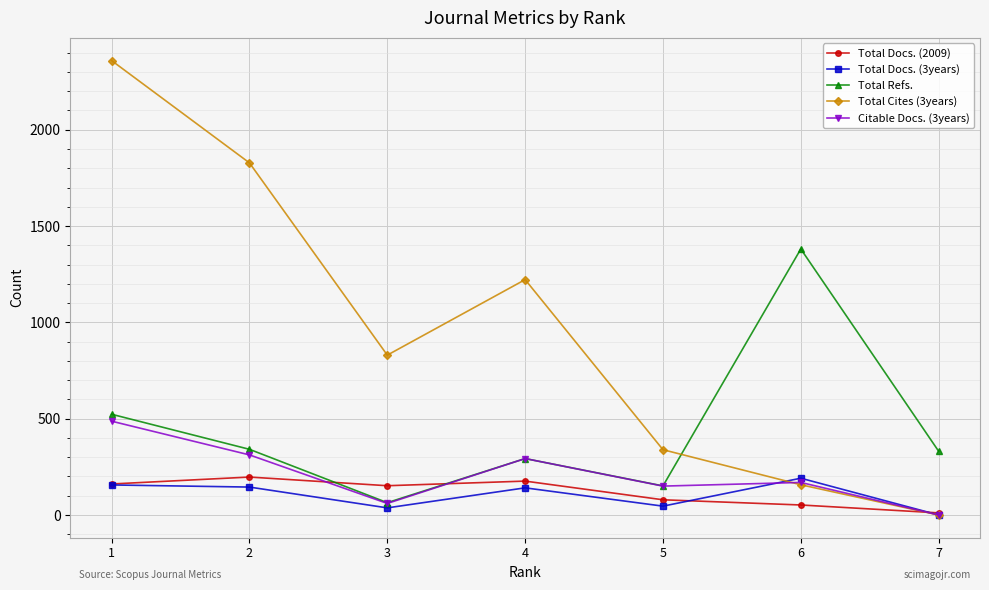

At which category does Citable Docs. (3years) reach its first local peak?

4